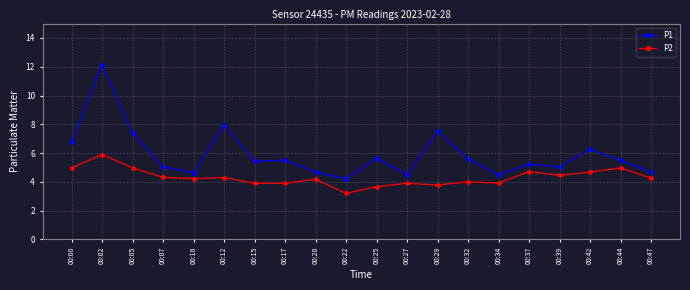

Read the P2 value at 00:00.

5.0